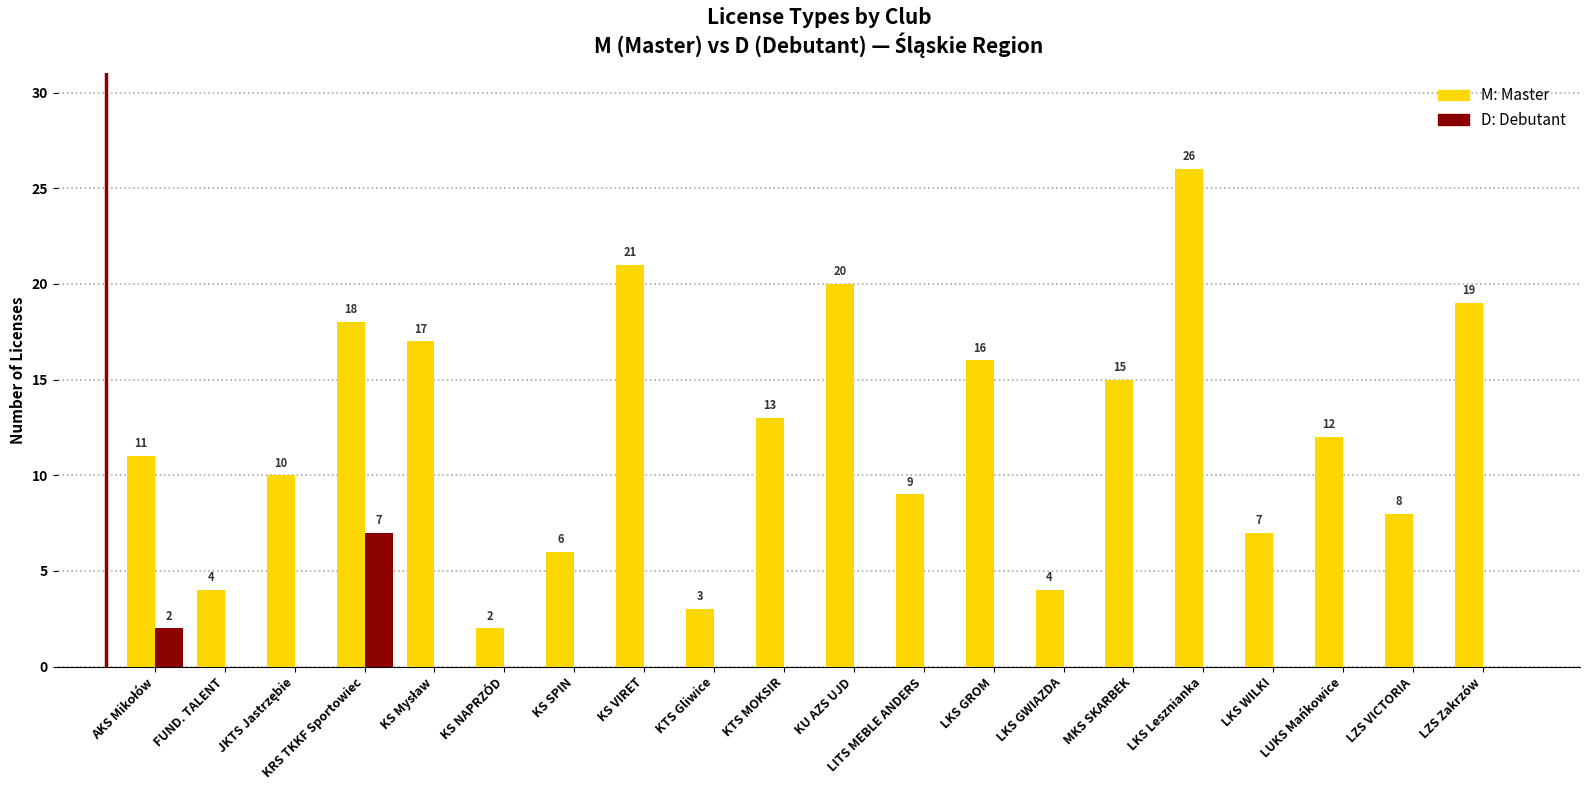

At which category is the sum across all series the highest?

LKS Lesznianka